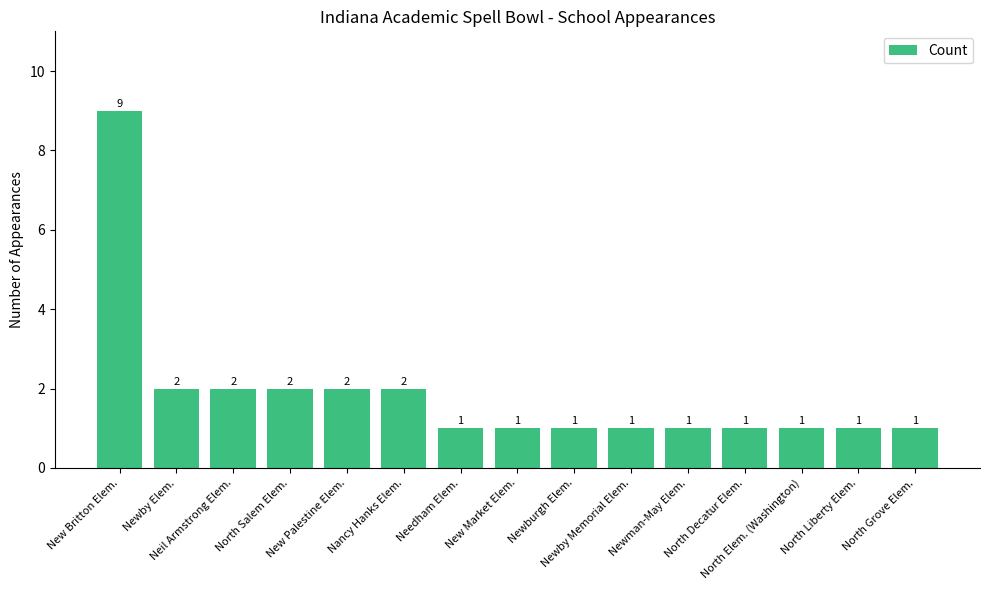

What is the greatest value displayed?

9